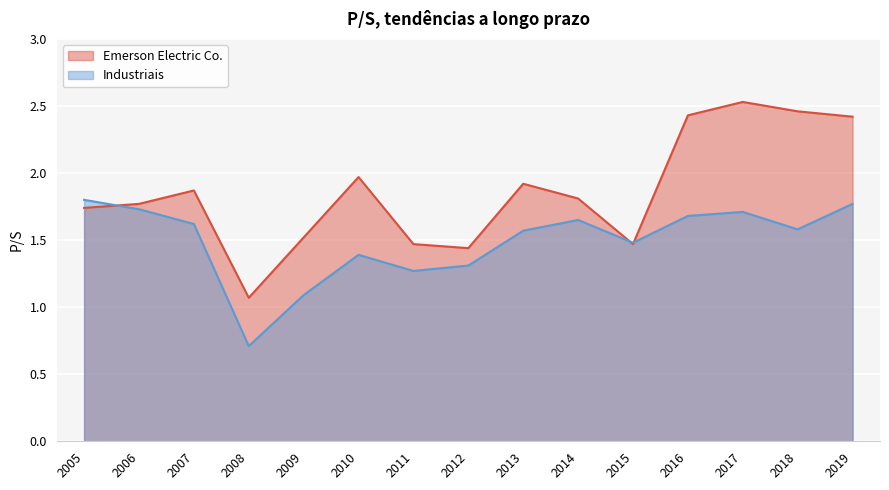

Rank the series by their average value, from lowest to highest.

Industriais, Emerson Electric Co.